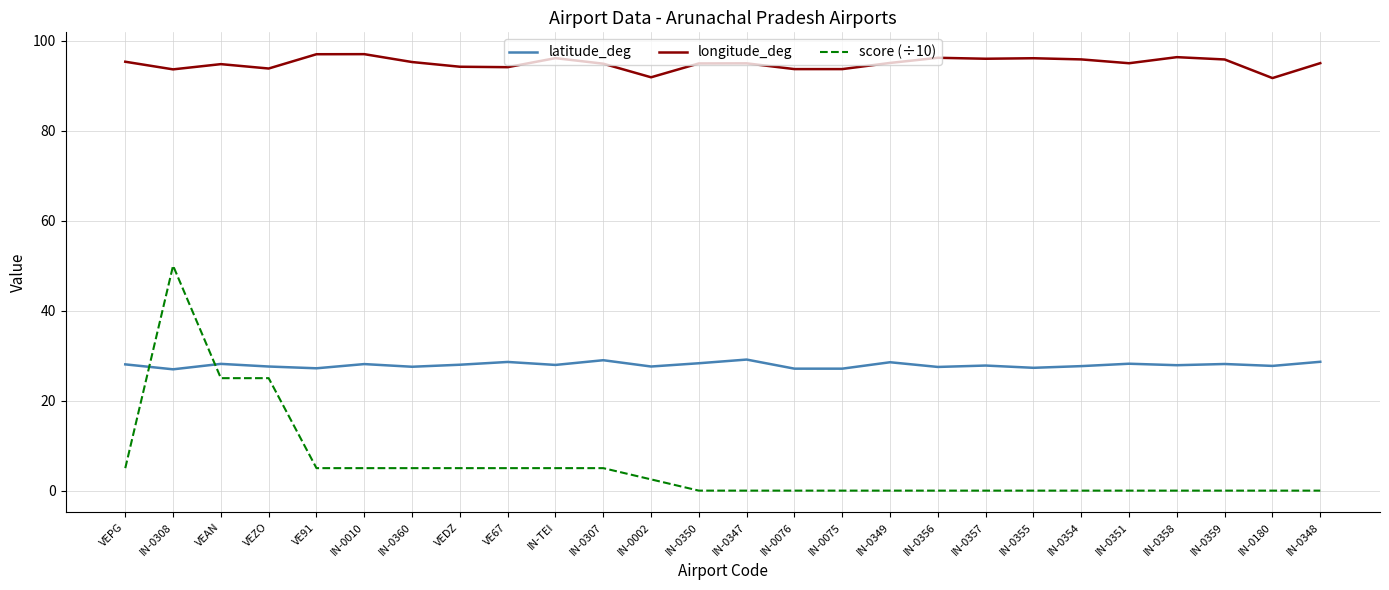

True or false: longitude_deg and latitude_deg cross at least once.

False